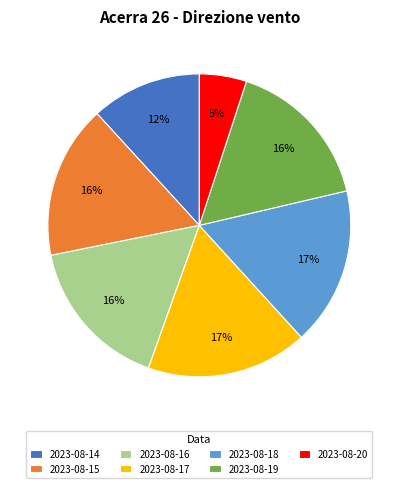

Does 2023-08-19 represent more than half of the total?

No